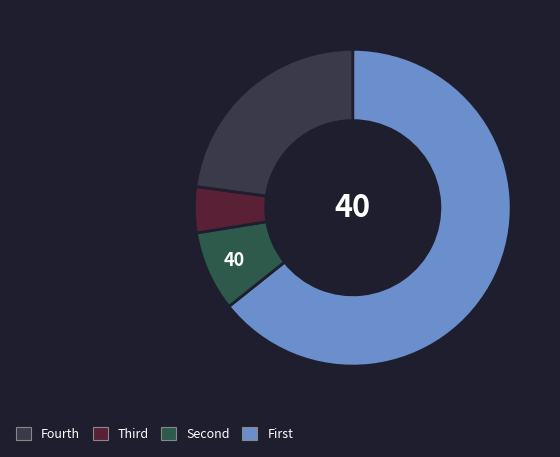

How many segments does this pie chart have?

4